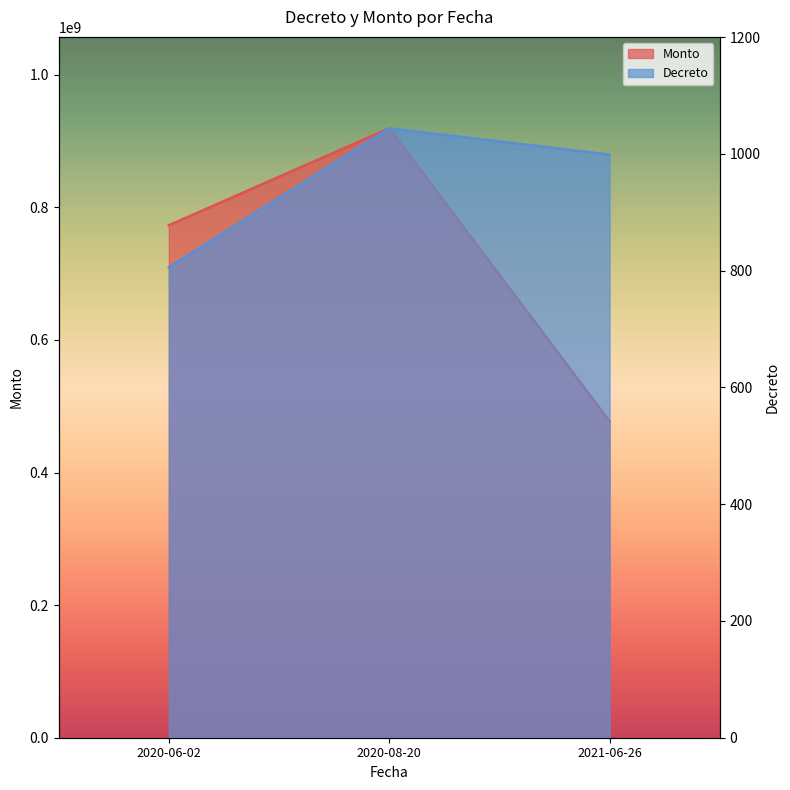

What is the difference between the Decreto values at 2021-06-26 and 2020-06-02?

193